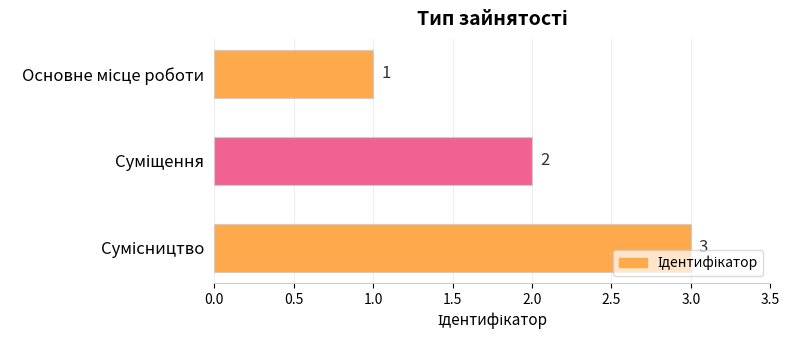

What is the average value?

2